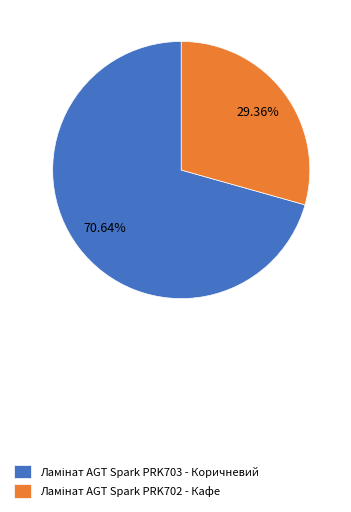

Is there a majority slice in this chart?

Yes